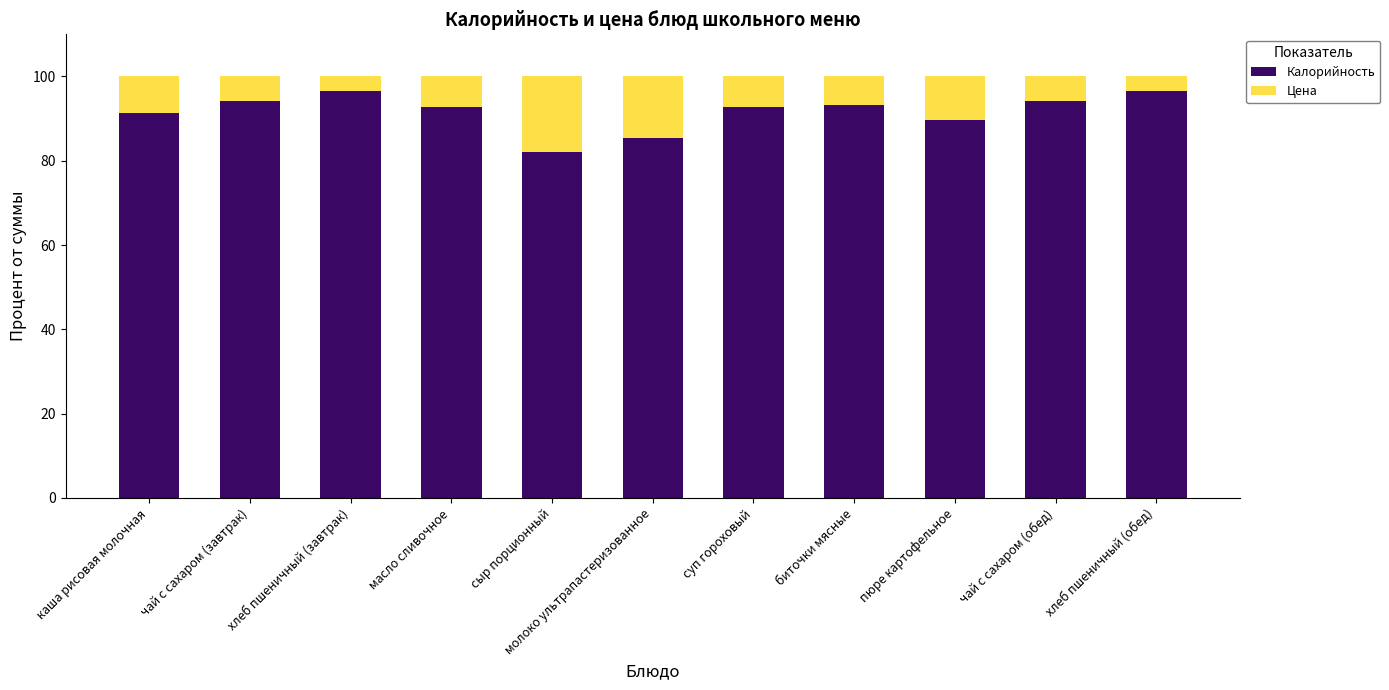

How many bars are there in total?

11